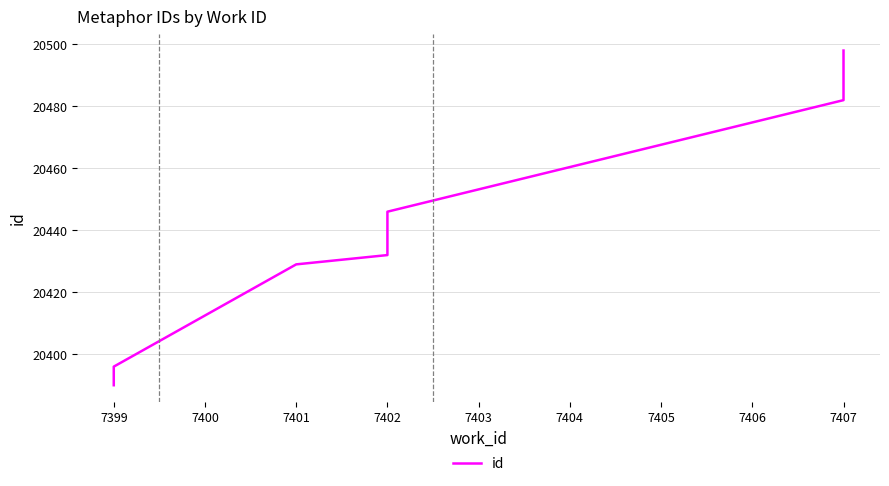

Which has a higher value, 7399 or 7402?

7402